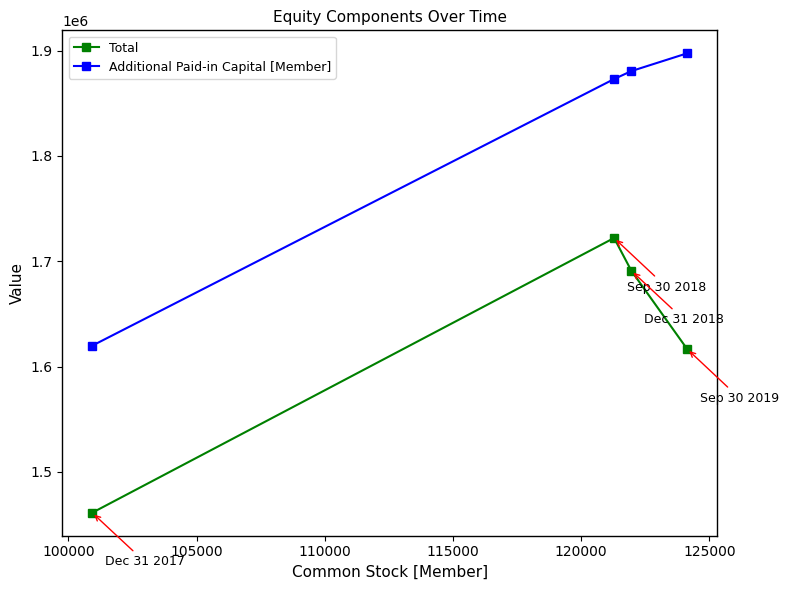

Rank the series by their average value, from highest to lowest.

Additional Paid-in Capital [Member], Total